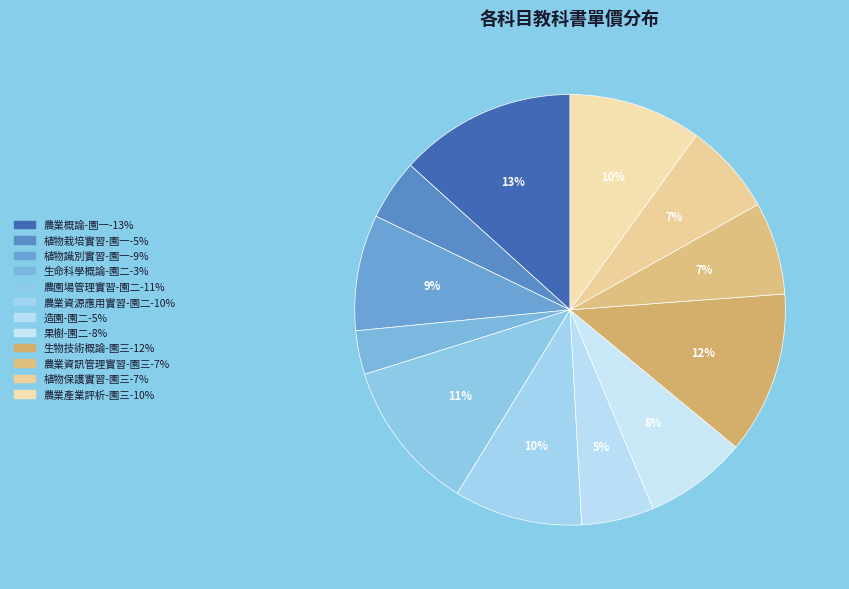

To the nearest percent, what is the difference between the largest and smallest slice percentages?

10%